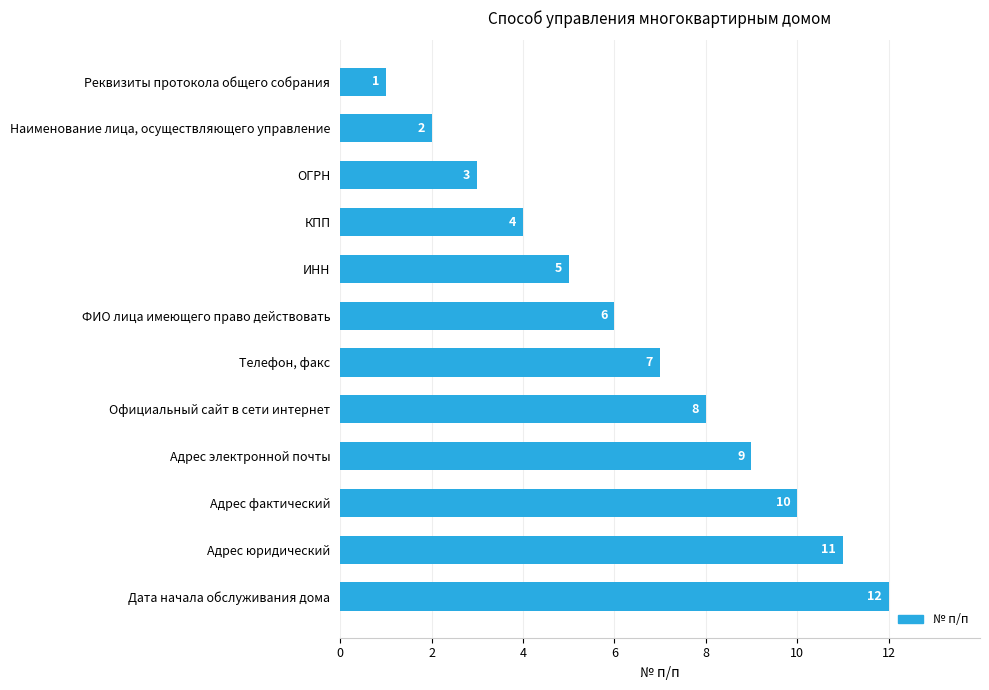

Where is the data nearest to the value 6?

ФИО лица имеющего право действовать